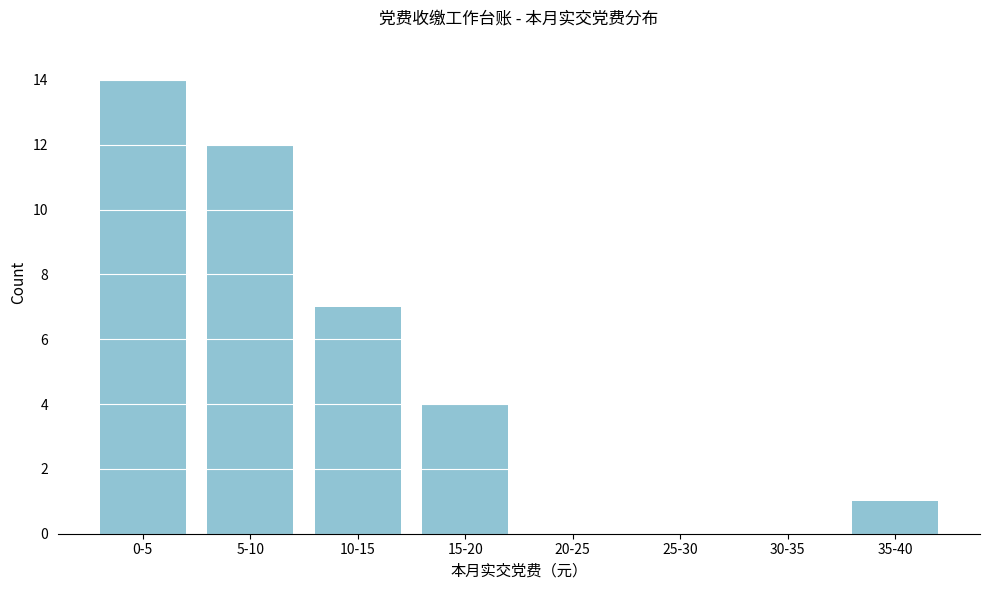

Reading left to right, extract all data points from this chart.

0-5=14	5-10=12	10-15=7	15-20=4	20-25=0	25-30=0	30-35=0	35-40=1